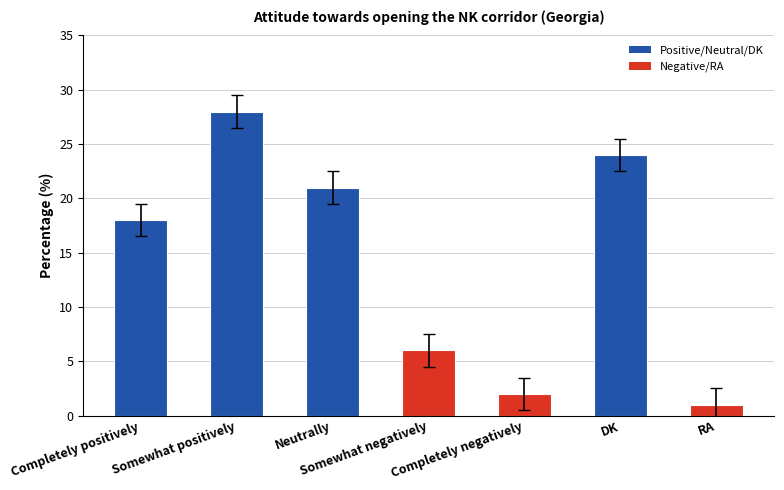

Where is the data nearest to the value 14?

Completely positively